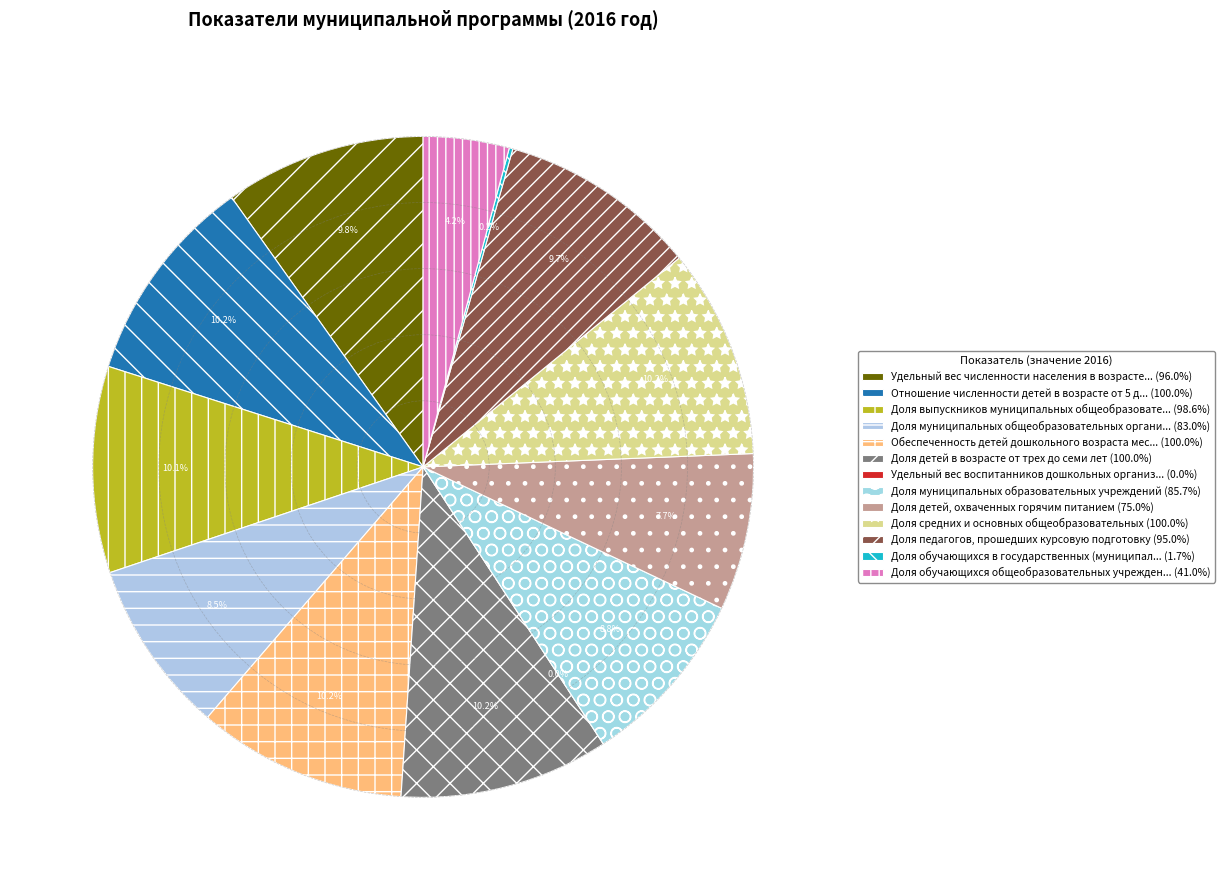

Which has a higher value, Доля обучающихся общеобразовательных учреждений or Удельный вес воспитанников дошкольных организаций?

Доля обучающихся общеобразовательных учреждений